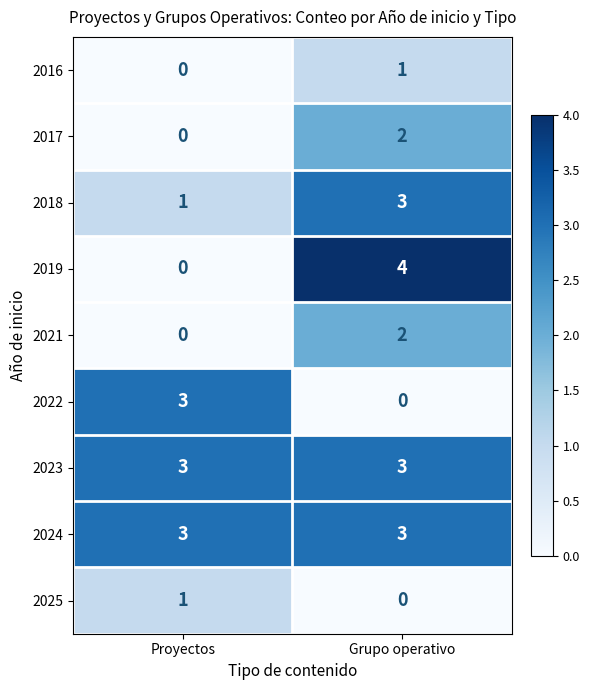

Which series changed the most between Proyectos and Grupo operativo?

2019